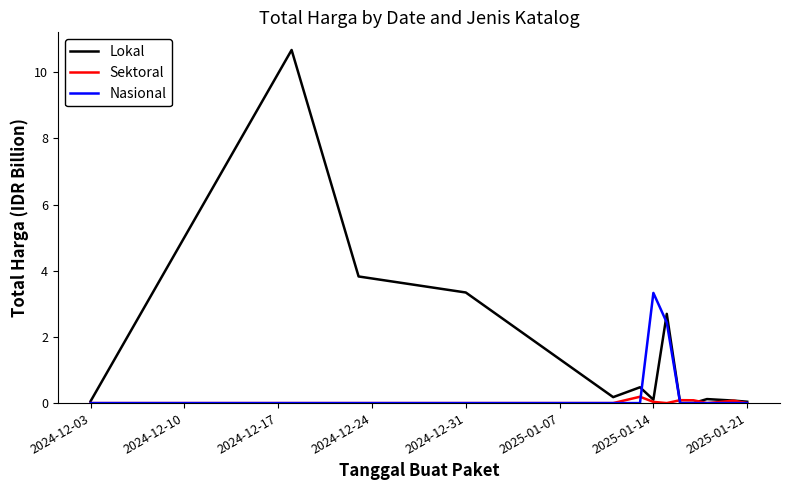

Which series has the widest spread of values?

Lokal